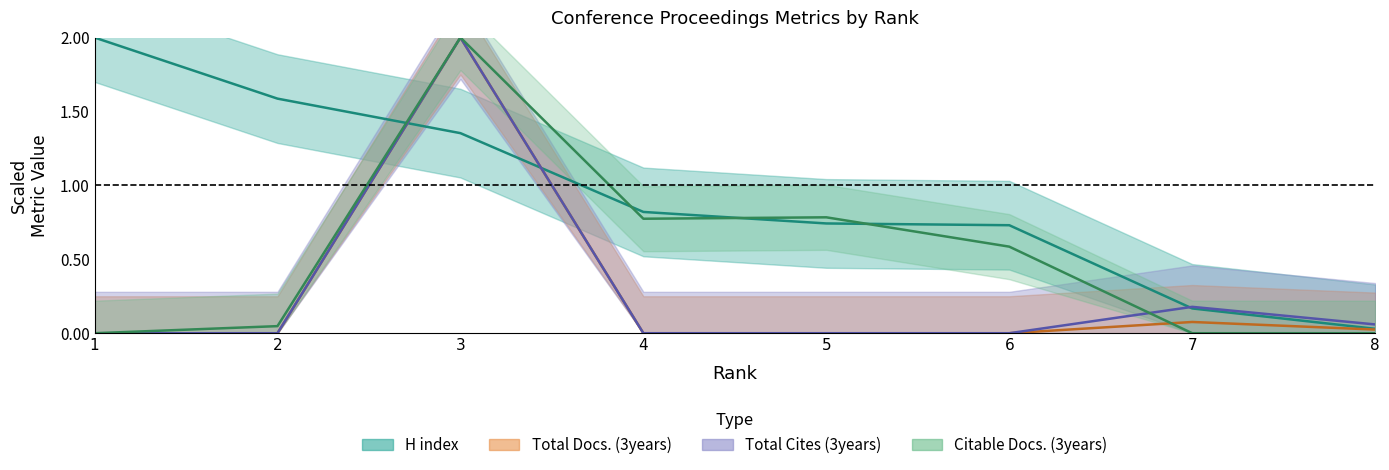

At which category does the chart reach its minimum across all series?

1